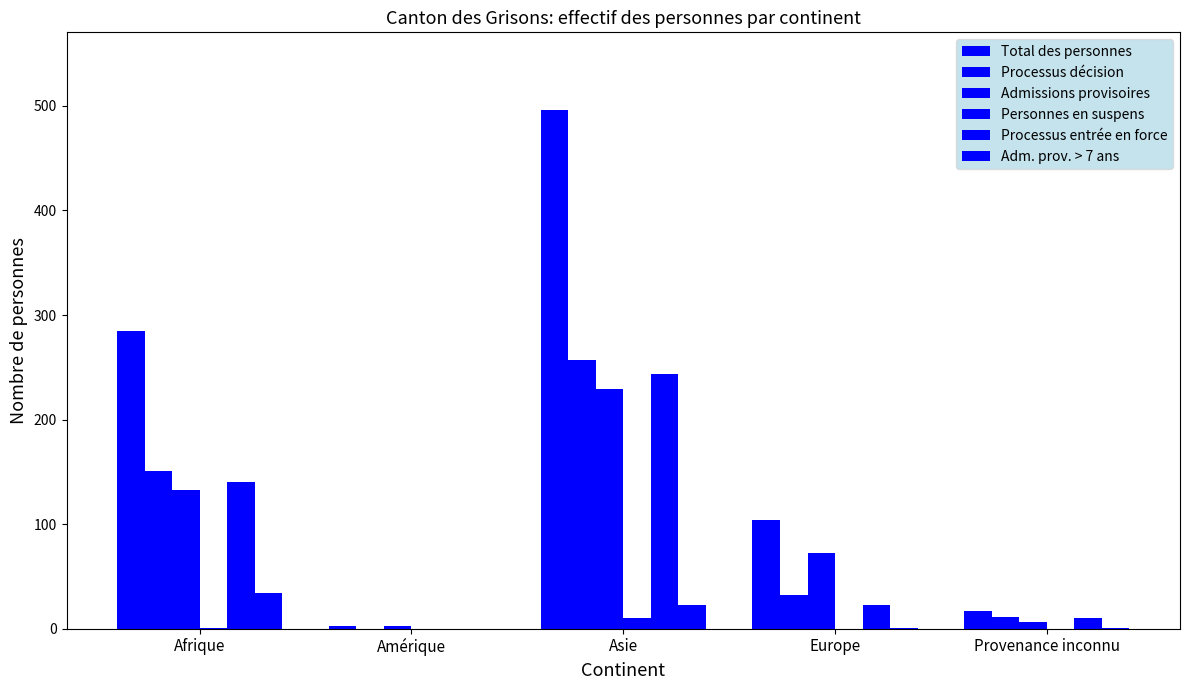

How many distinct data groups are displayed?

6